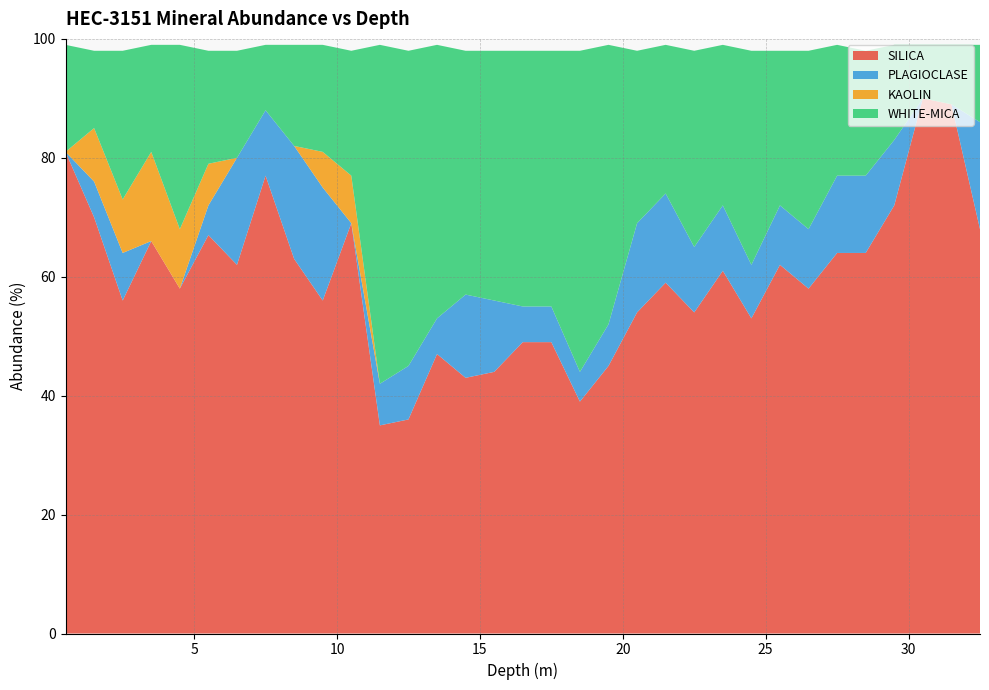

Reading left to right, list all the values displayed in this chart.

SILICA: 81	70	56	66	58	67	62	77	63	56	69	35	36	47	43	44	49	49	39	45	54	59	54	61	53	62	58	64	64	72	90	89	68
PLAGIOCLASE: 0	6	8	0	0	5	18	11	19	19	0	7	9	6	14	12	6	6	5	7	15	15	11	11	9	10	10	13	13	11	0	0	18
KAOLIN: 0	9	9	15	10	7	0	0	0	6	8	0	0	0	0	0	0	0	0	0	0	0	0	0	0	0	0	0	0	0	0	0	0
WHITE-MICA: 18	13	25	18	31	19	18	11	17	18	21	57	53	46	41	42	43	43	54	47	29	25	33	27	36	26	30	22	21	16	9	10	13